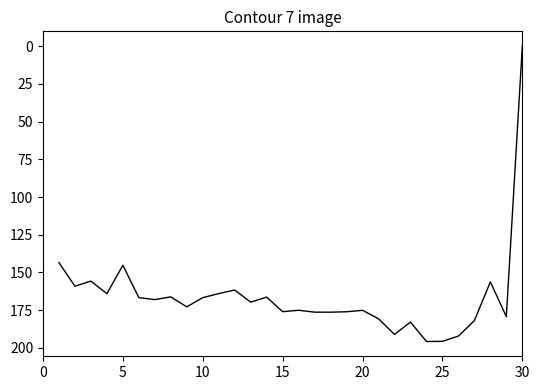

What is the difference between the maximum and minimum values?

195.8